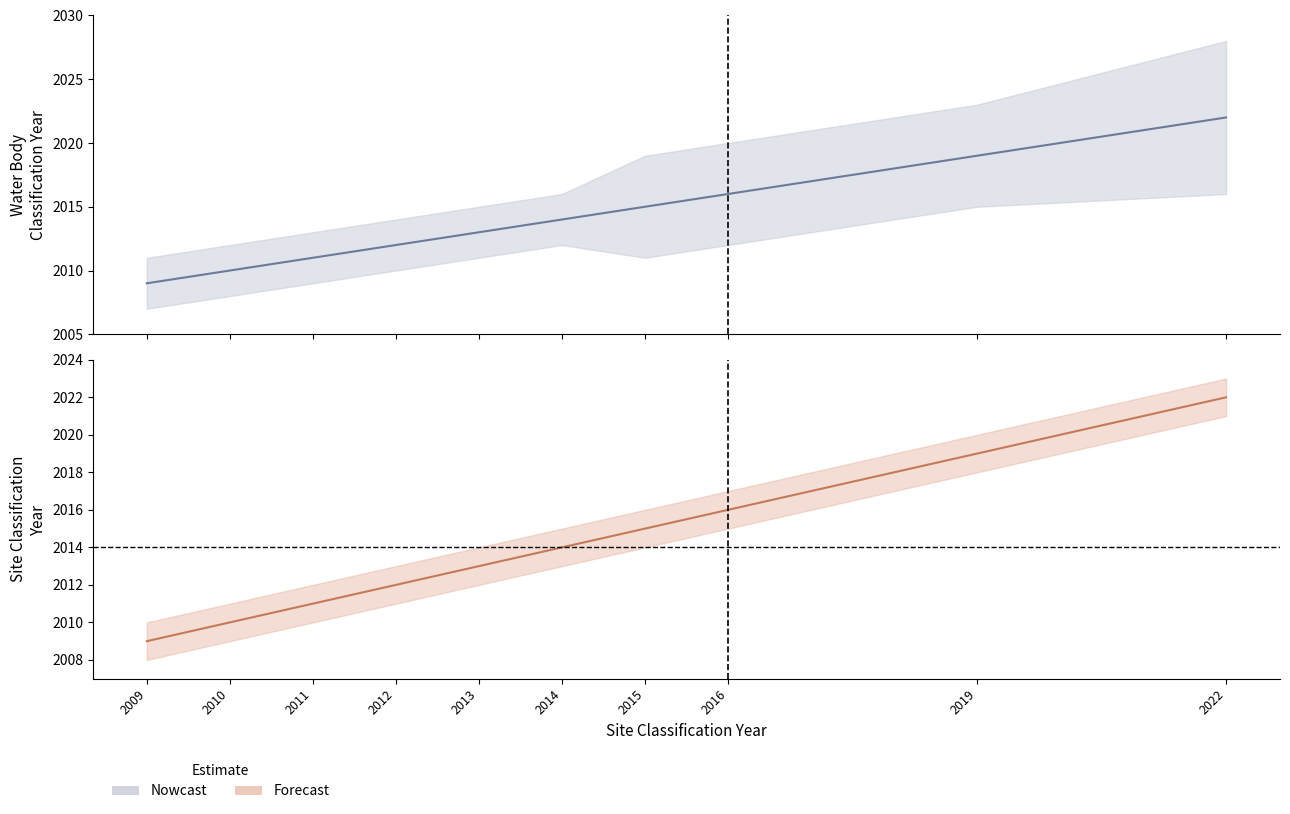

Does the chart have visible grid lines?

No